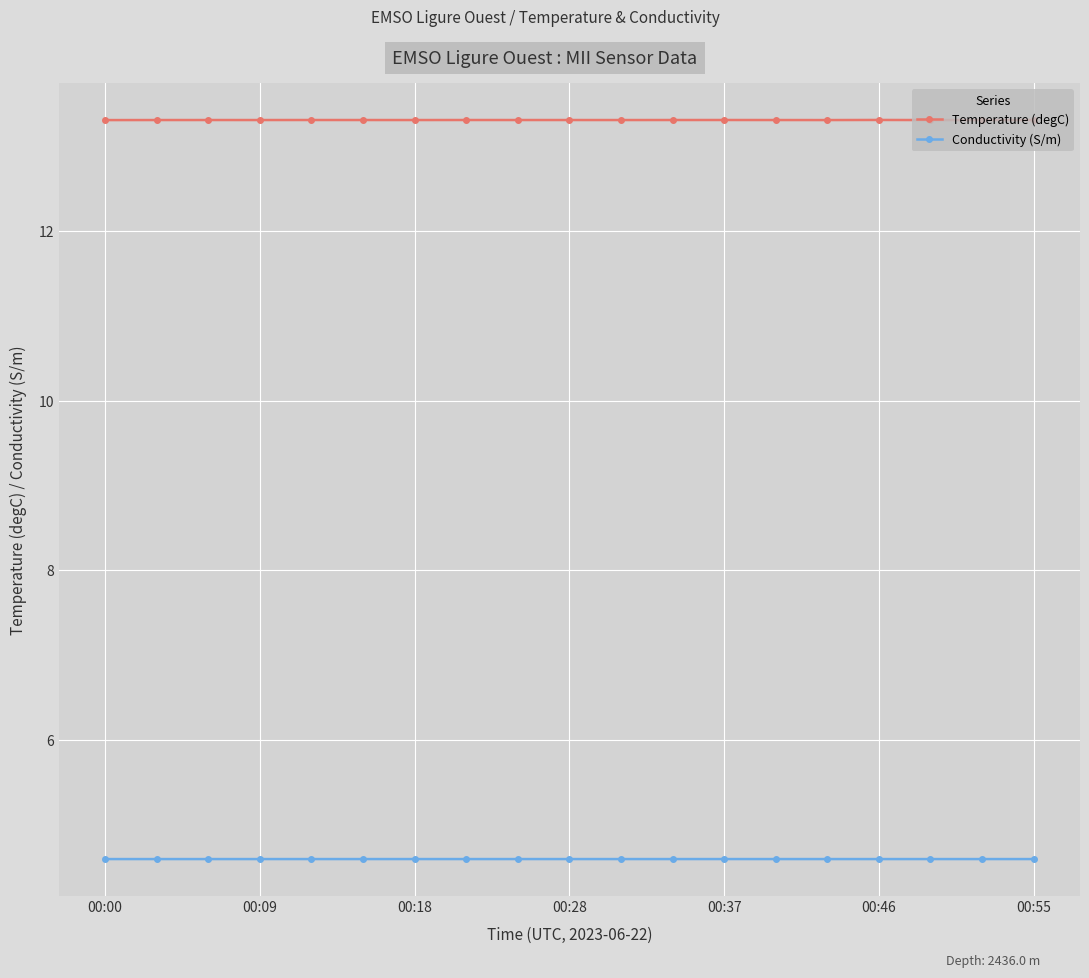

True or false: Temperature (degC) has more than 2 interior local peaks.

True